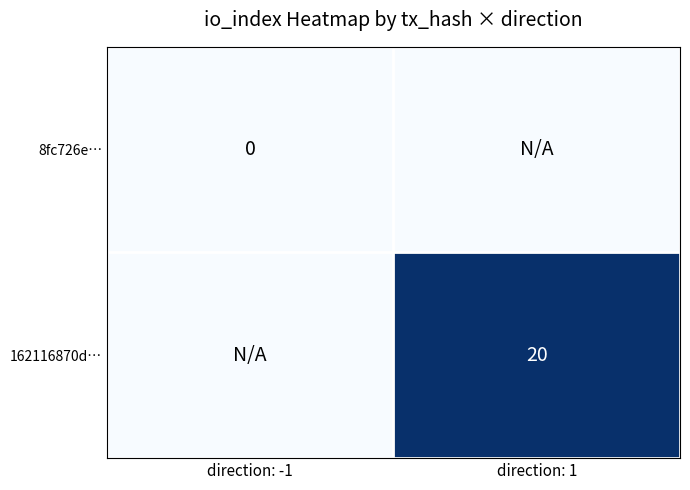

Between direction: 1 and direction: -1, which is larger?

direction: 1